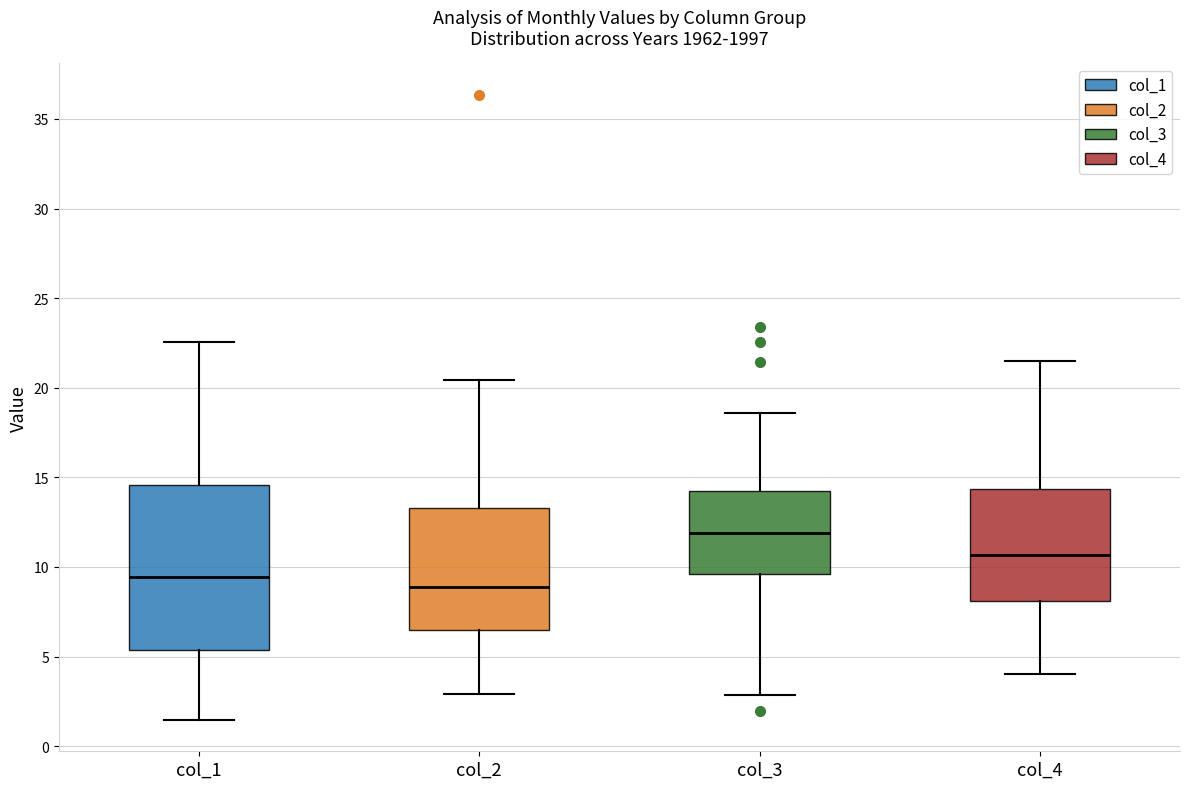

Comparing the boxes themselves (not the whiskers), which one is the tallest?

col_1